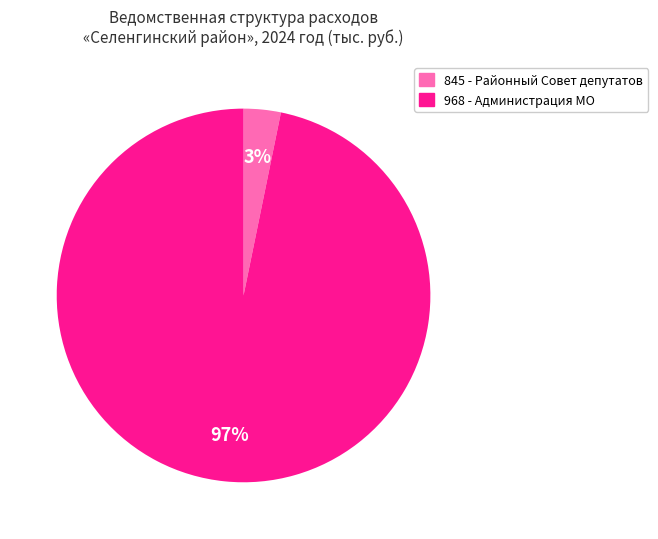

Is there any slice that represents more than half of the pie?

Yes